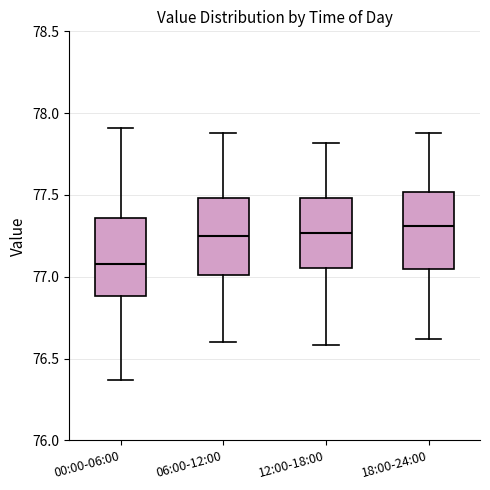

Where is the lower edge of the box for 12:00-18:00 on the y-axis? The values are not printed on the chart, so give them approximately, as read against the axis.

77.05